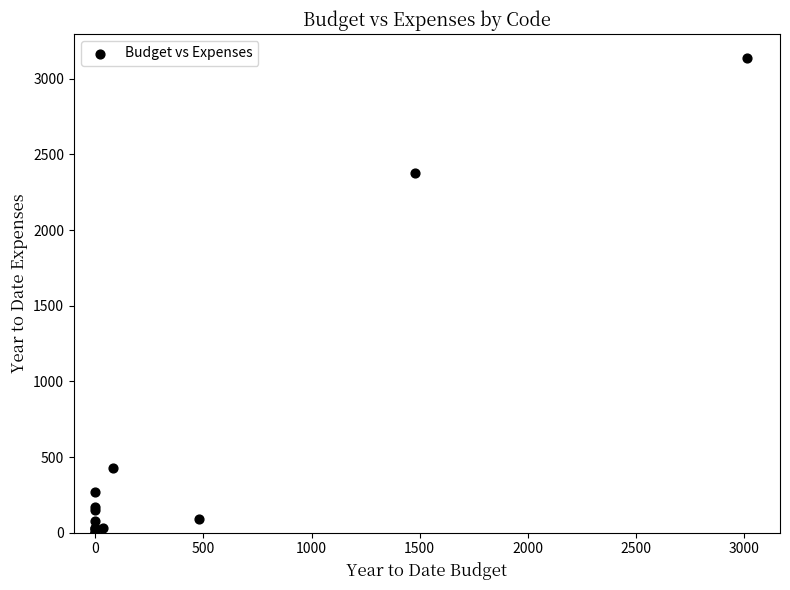

What Y value in the scatter plot is closest to 1569?

2376